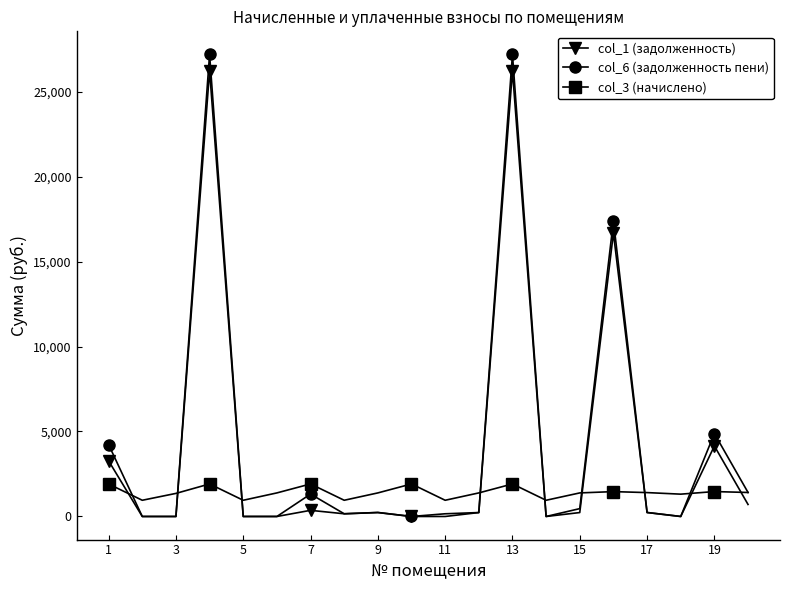

What is the value of the col_1 (задолженность) point at the 19th from the left?

4147.8